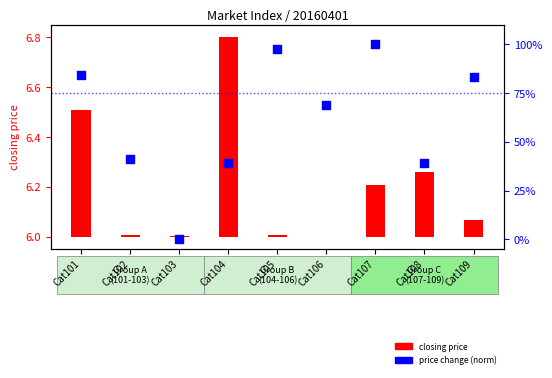

At which category is the sum across all series the highest?

Cat107